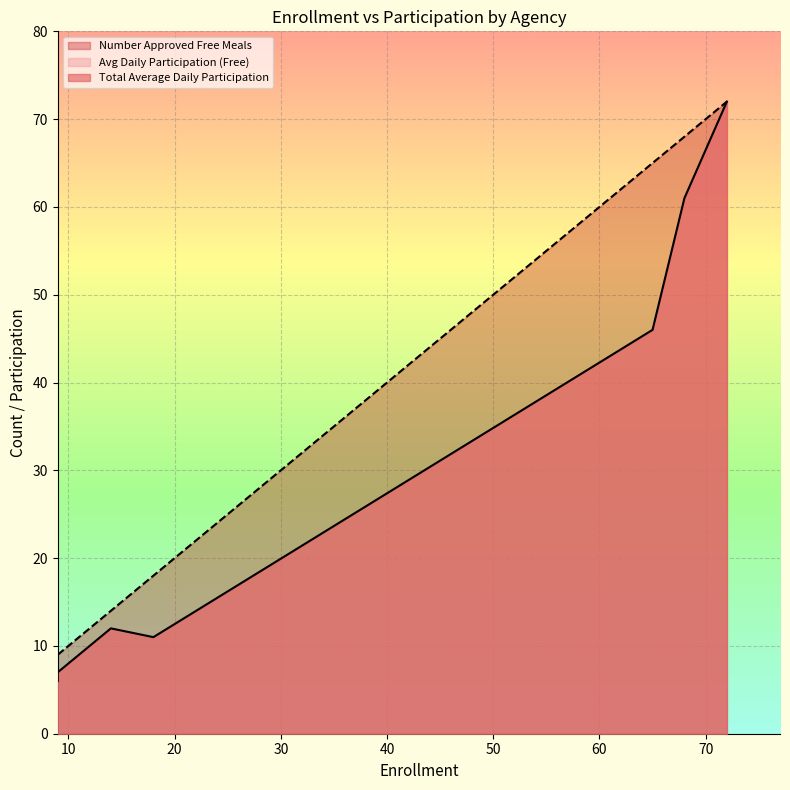

What is the greatest value displayed?

72